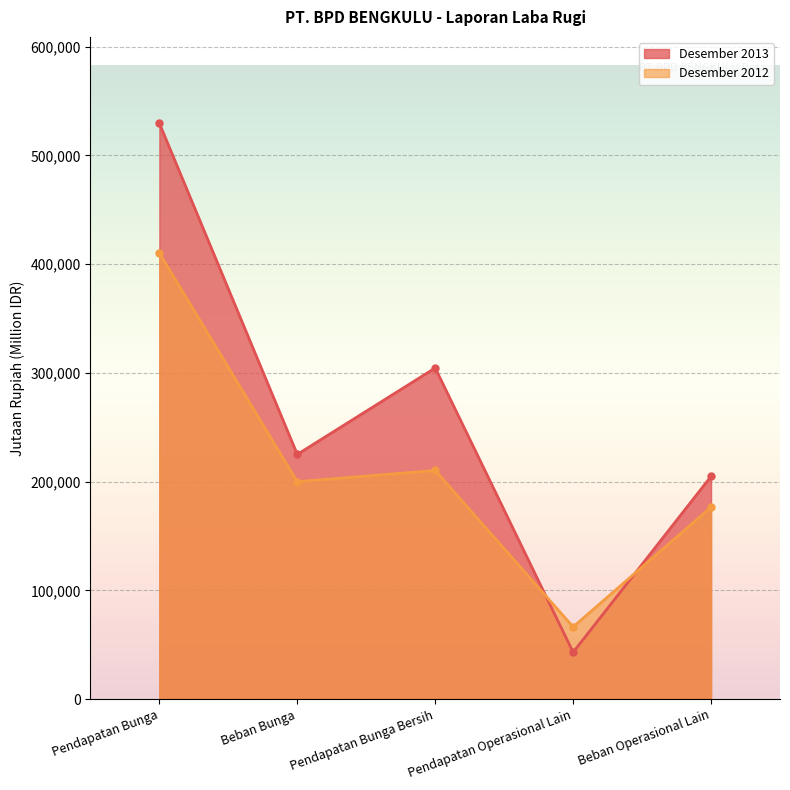

True or false: Desember 2012 has more than 0 interior local peaks.

True